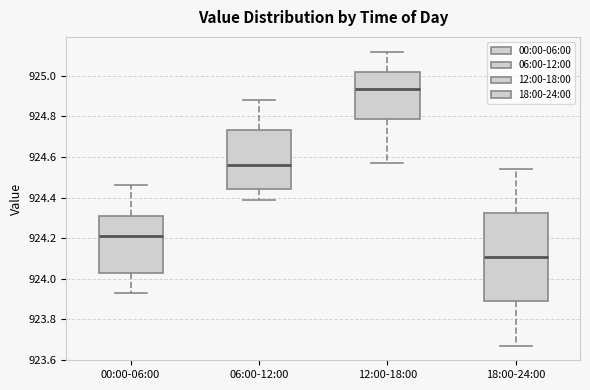

Reading left to right, read every box against the y-axis: the position of its median line, the range the box covers, and the ends of its whiskers. The values are not printed on the chart, so give them approximately, as read against the axis.

00:00-06:00: median 924.22, box 924.04 to 924.30, whiskers 923.94 to 924.46
06:00-12:00: median 924.56, box 924.44 to 924.74, whiskers 924.40 to 924.88
12:00-18:00: median 924.94, box 924.78 to 925.02, whiskers 924.58 to 925.12
18:00-24:00: median 924.10, box 923.88 to 924.32, whiskers 923.68 to 924.54